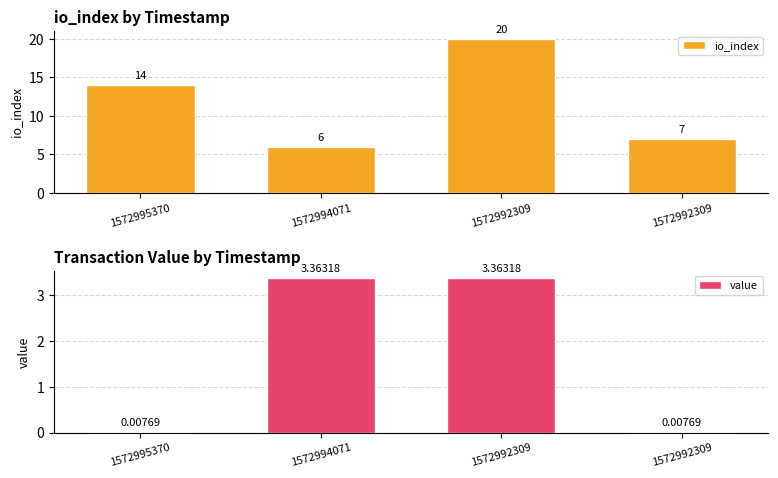

What is the sum of the value values at 1572994071 and 1572995370?

3.4